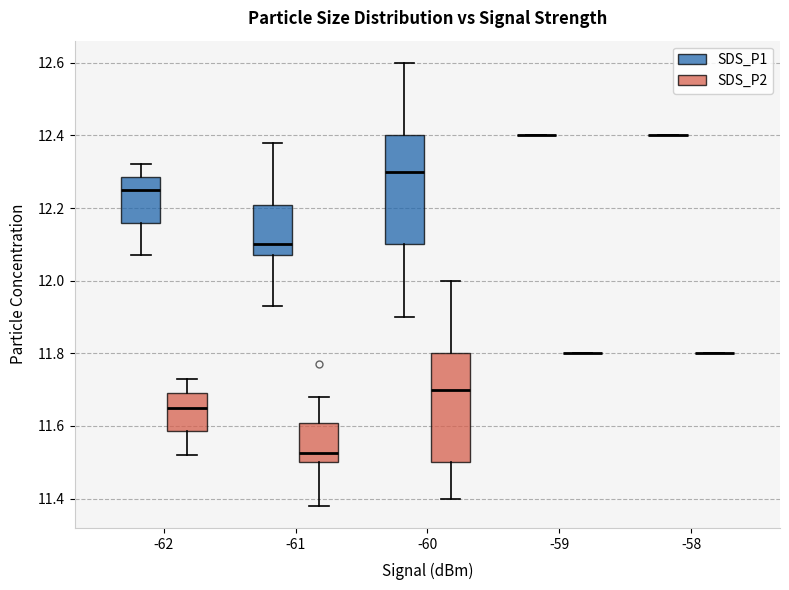

Reading left to right, transcribe this box plot: for each box, give where its median line is, the range the box spans, and where its two whiskers end, as read against the y-axis. The values are not printed on the chart, so give them approximately, as read against the axis.

-62 (SDS_P1): median 12.26, box 12.16 to 12.28, whiskers 12.08 to 12.32
-62 (SDS_P2): median 11.66, box 11.58 to 11.70, whiskers 11.52 to 11.74
-61 (SDS_P1): median 12.10, box 12.08 to 12.20, whiskers 11.94 to 12.38
-61 (SDS_P2): median 11.52, box 11.50 to 11.60, whiskers 11.38 to 11.68
-60 (SDS_P1): median 12.30, box 12.10 to 12.40, whiskers 11.90 to 12.60
-60 (SDS_P2): median 11.70, box 11.50 to 11.80, whiskers 11.40 to 12.00
-59 (SDS_P1): box collapsed to a line at 12.40, whiskers 12.40 to 12.40
-59 (SDS_P2): box collapsed to a line at 11.80, whiskers 11.80 to 11.80
-58 (SDS_P1): box collapsed to a line at 12.40, whiskers 12.40 to 12.40
-58 (SDS_P2): box collapsed to a line at 11.80, whiskers 11.80 to 11.80